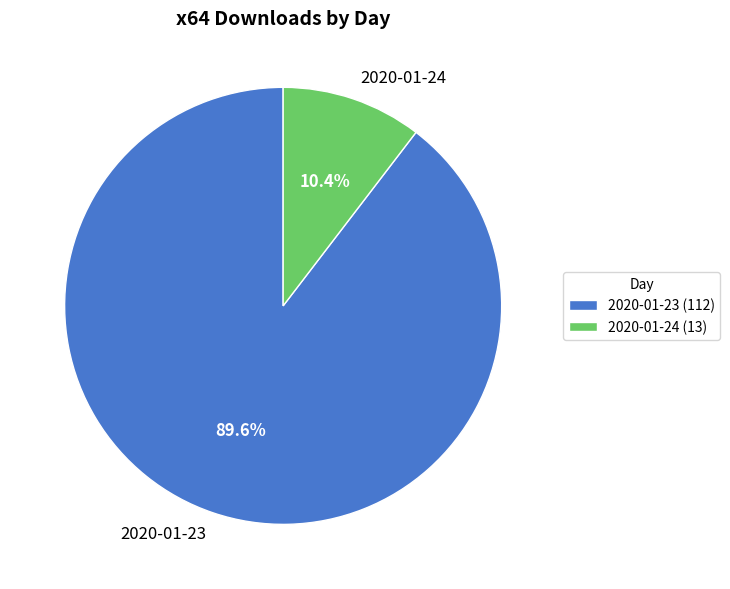

Which slice represents more than half of the pie?

2020-01-23